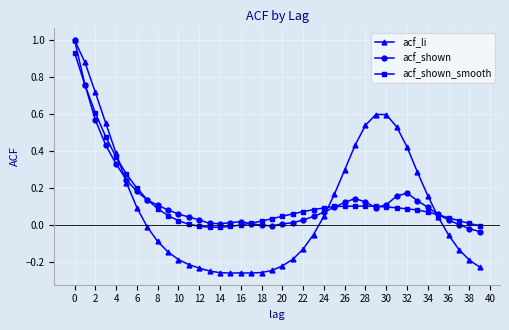

What is the maximum value shown in the chart?

1.0